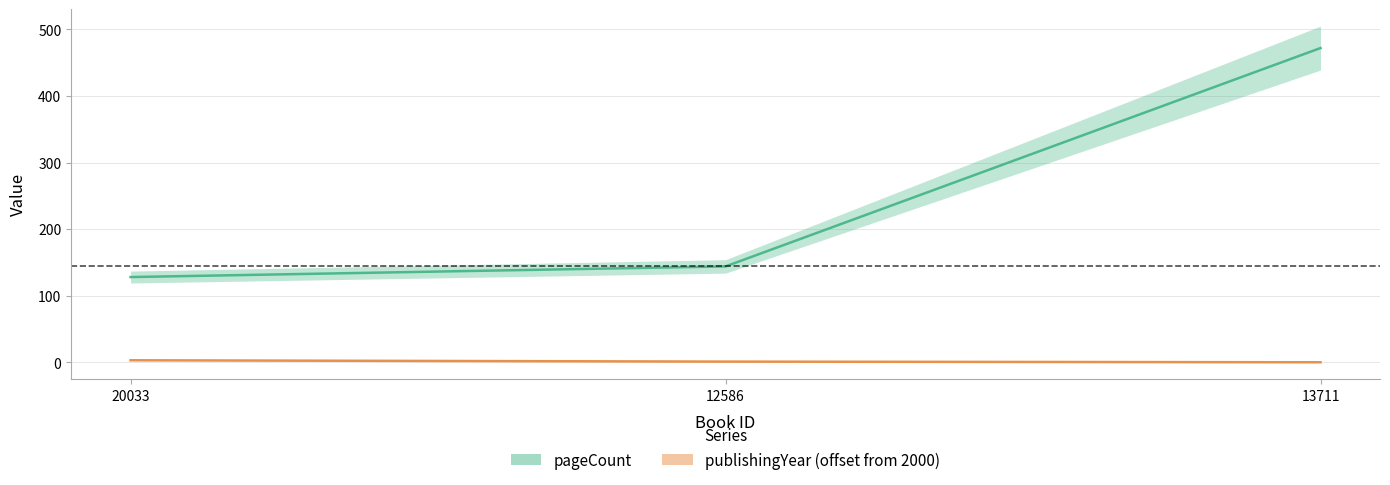

True or false: publishingYear (offset from 2000) has a value of 1 at 12586.

True